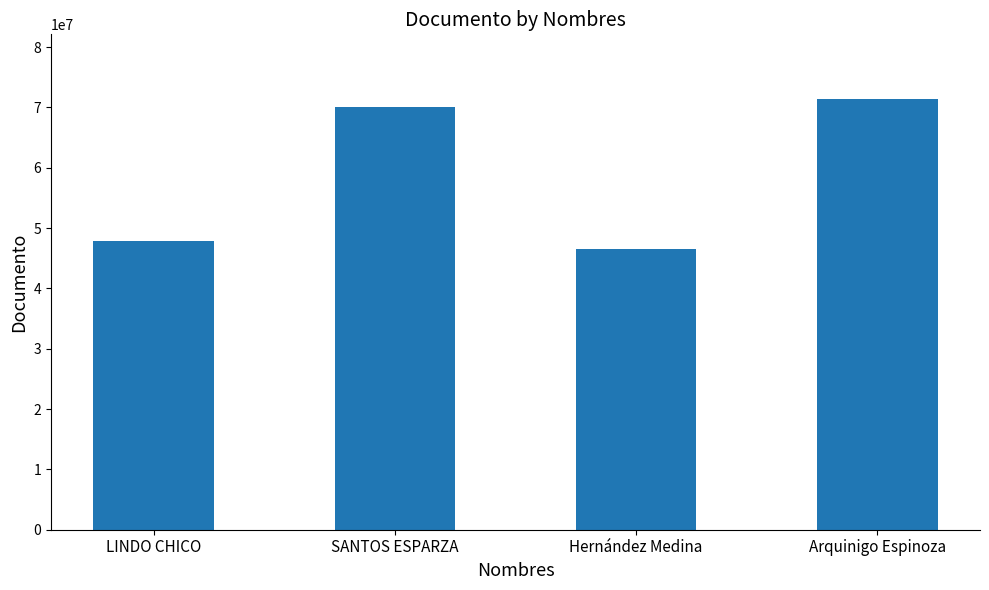

Reading right to left, list all the values displayed in this chart.

71394303	46456628	70114295	47846322